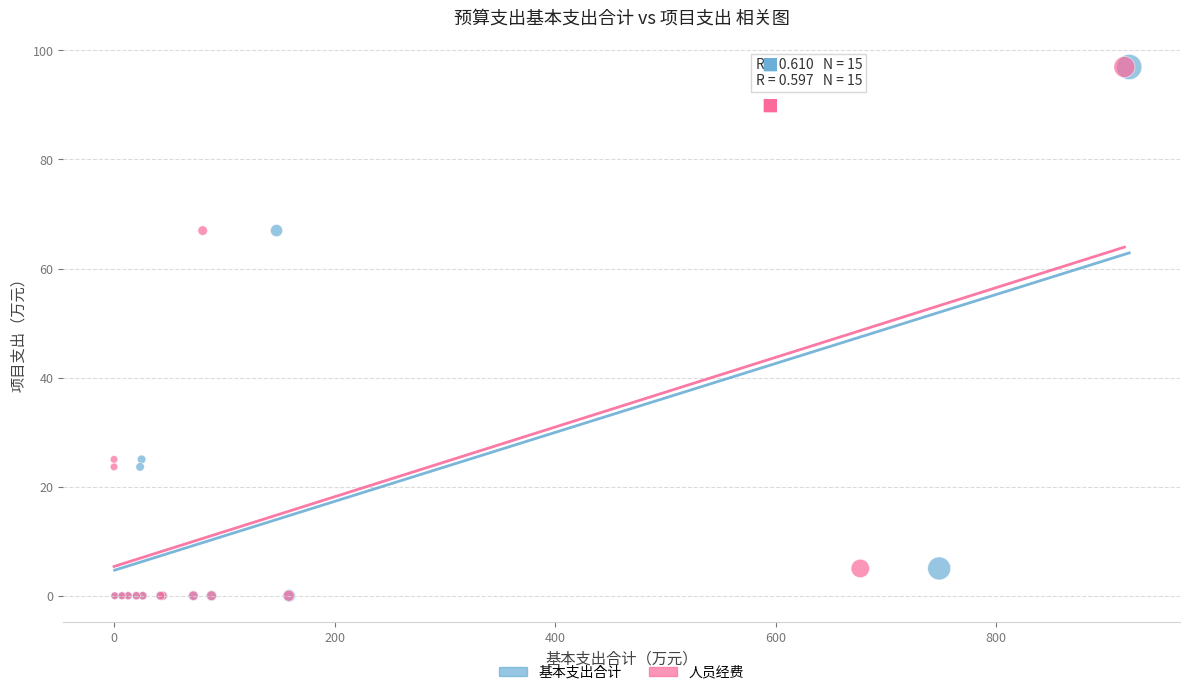

What are all the series names shown in the legend?

基本支出合计, 人员经费